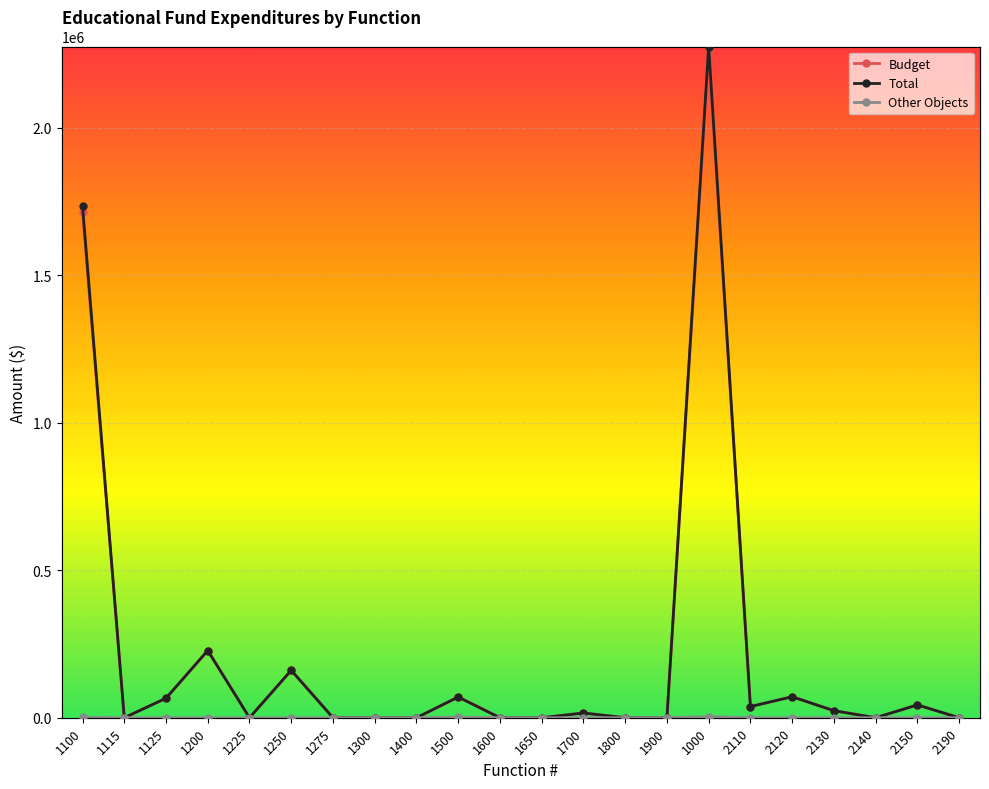

What is the spread (max minus min) of values at 1125?

66116